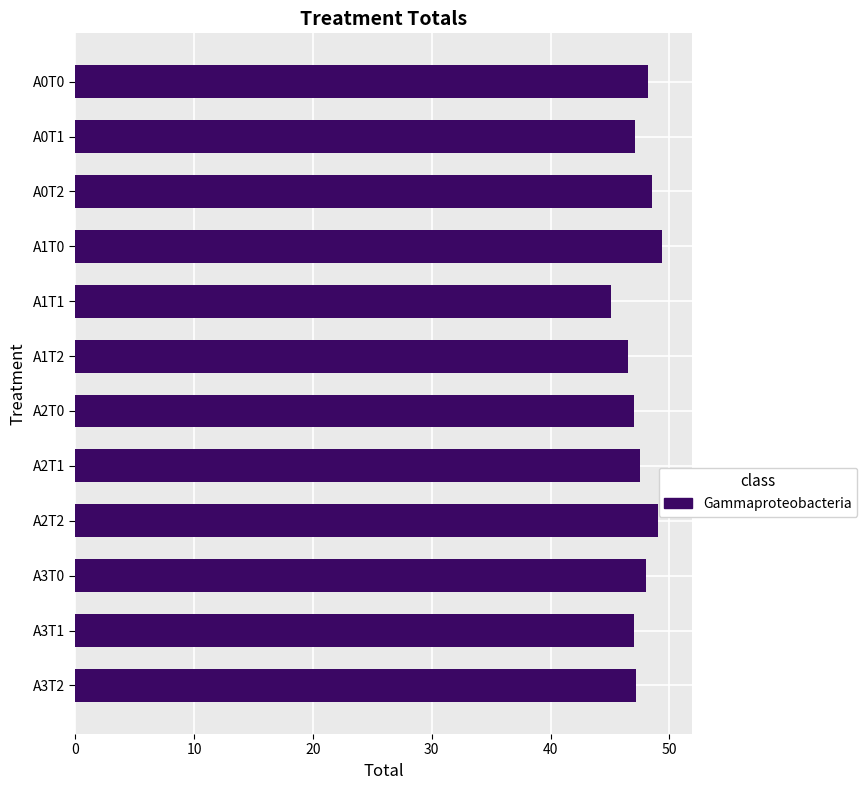

What is the difference between the maximum and second lowest values?

2.9